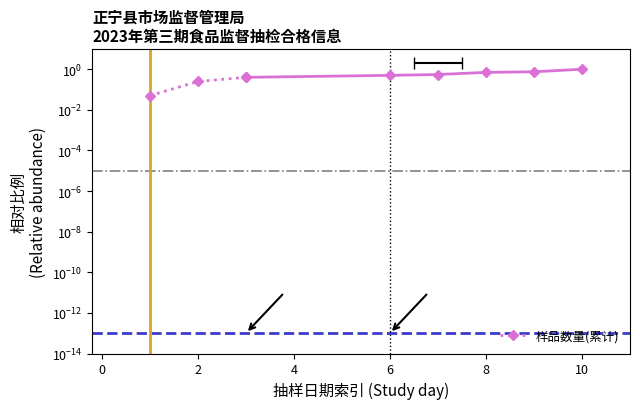

How many lines are shown in the chart?

1